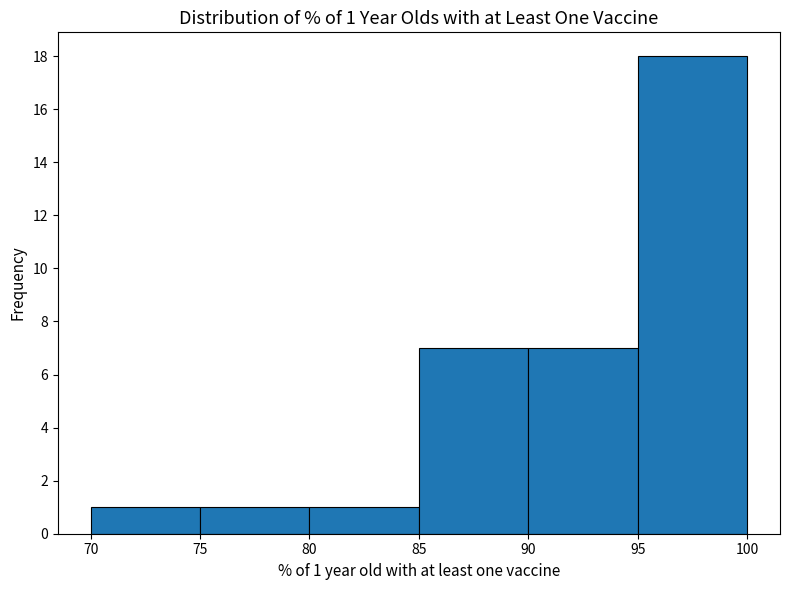

Which range on the x-axis has the tallest bar?

95 to 100